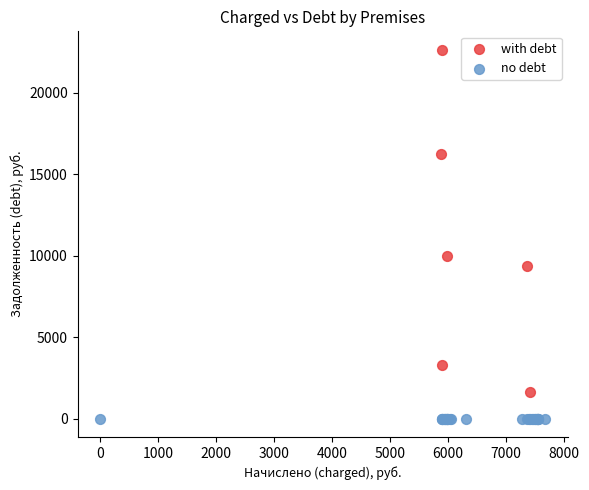

What are all the series names shown in the legend?

with debt, no debt